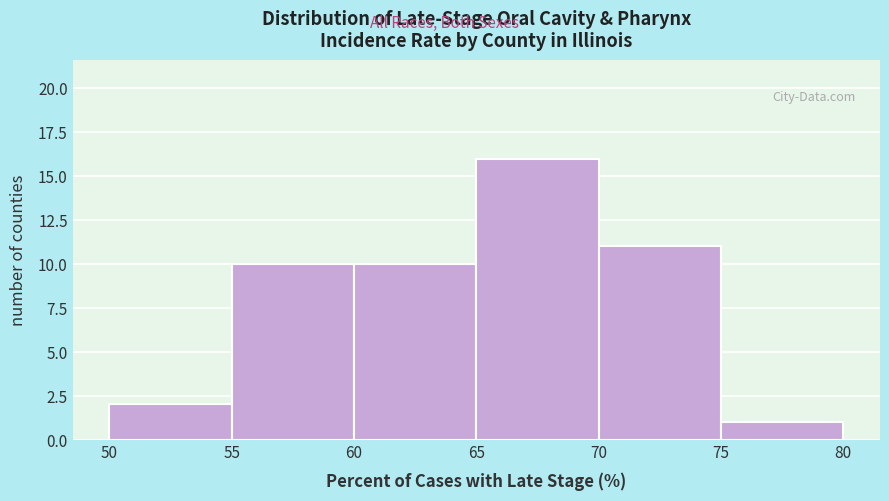

Reading left to right, transcribe this chart: for each bar, give the range it covers on the x-axis and its height. The values are not printed on the chart, so give them approximately, as read against the axis.

50 to 55: 2
55 to 60: 10
60 to 65: 10
65 to 70: 16
70 to 75: 11
75 to 80: 1